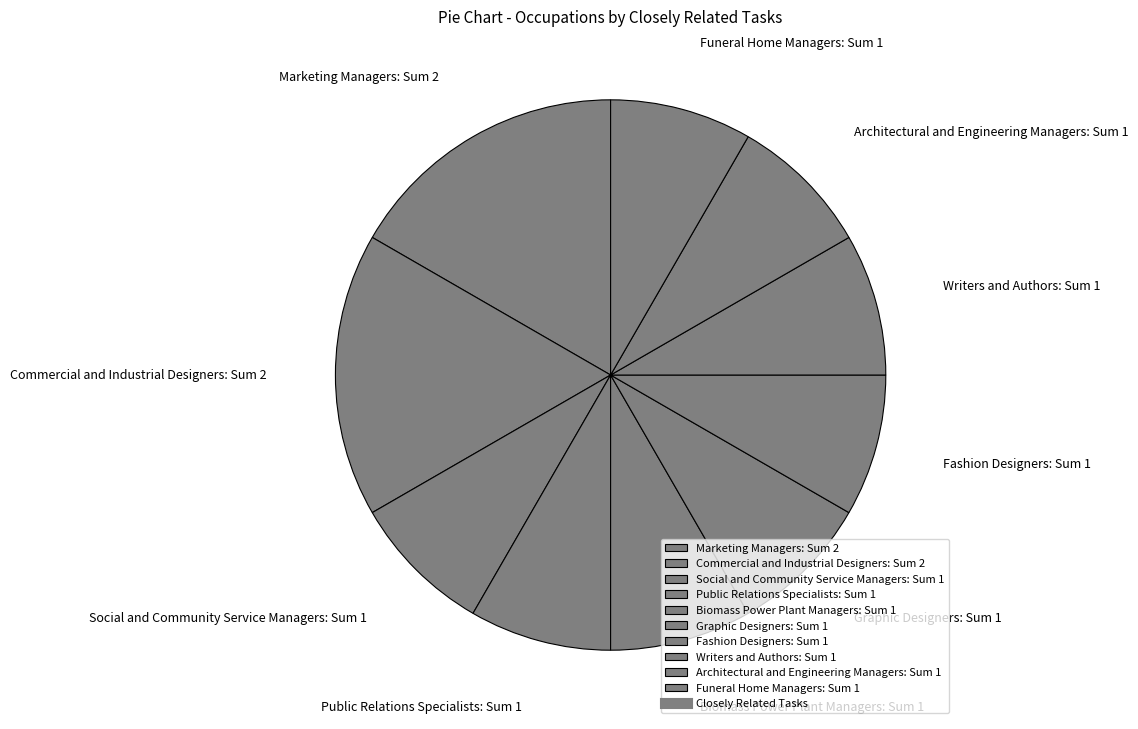

The Social and Community Service Managers: Sum 1 slice represents 8% of the pie. True or false?

True